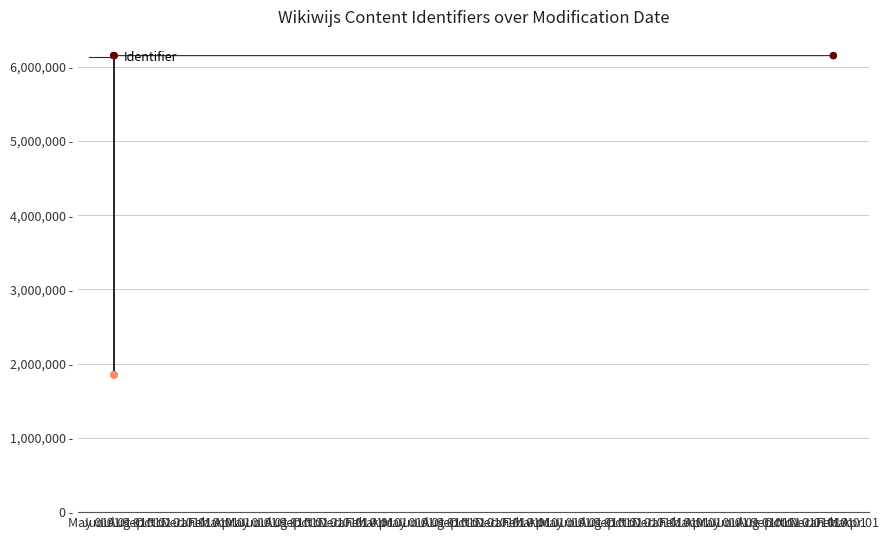

What is the change in value from Sep 01 to Nov 01?

+3